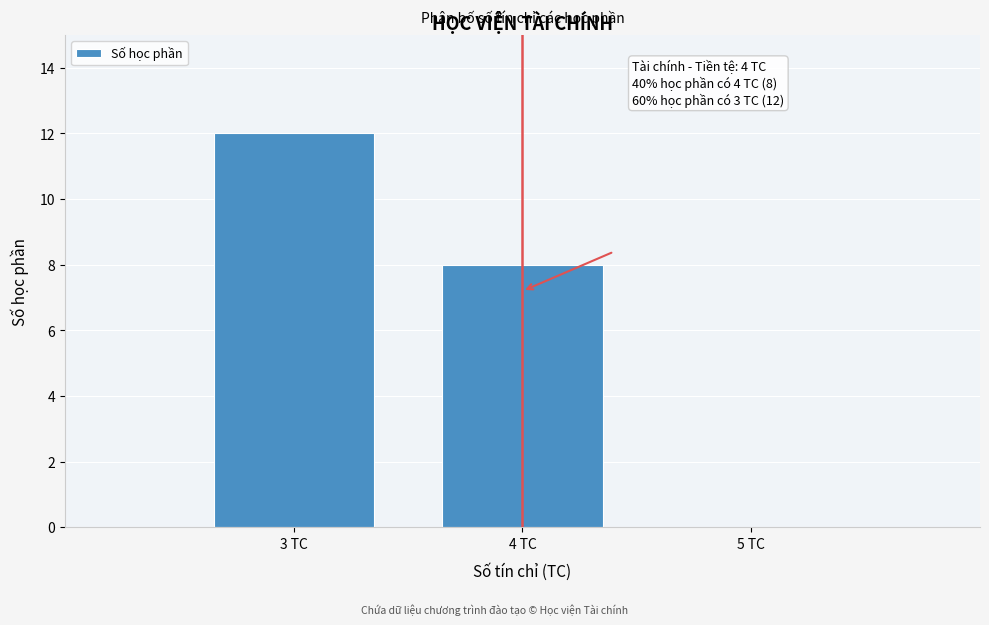

Over which range of the x-axis is the bar tallest?

2.5 to 3.5